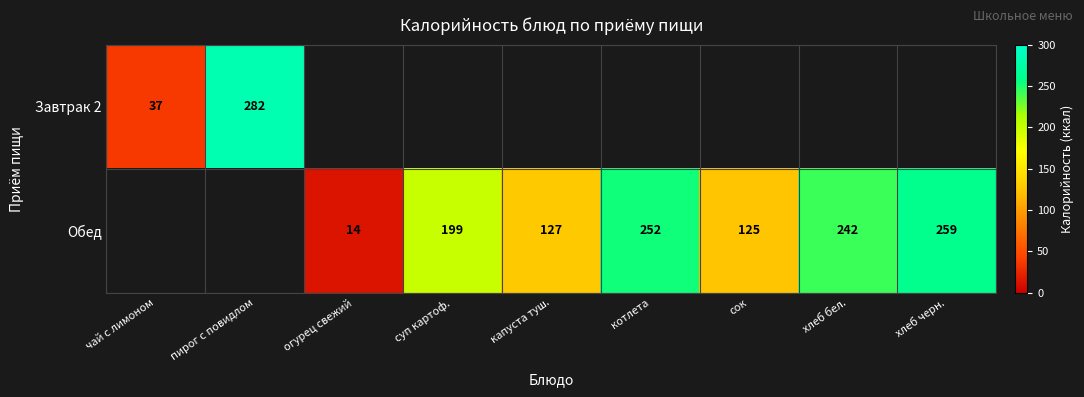

The Завтрак 2 series shows 282 at пирог с повидлом. True or false?

True